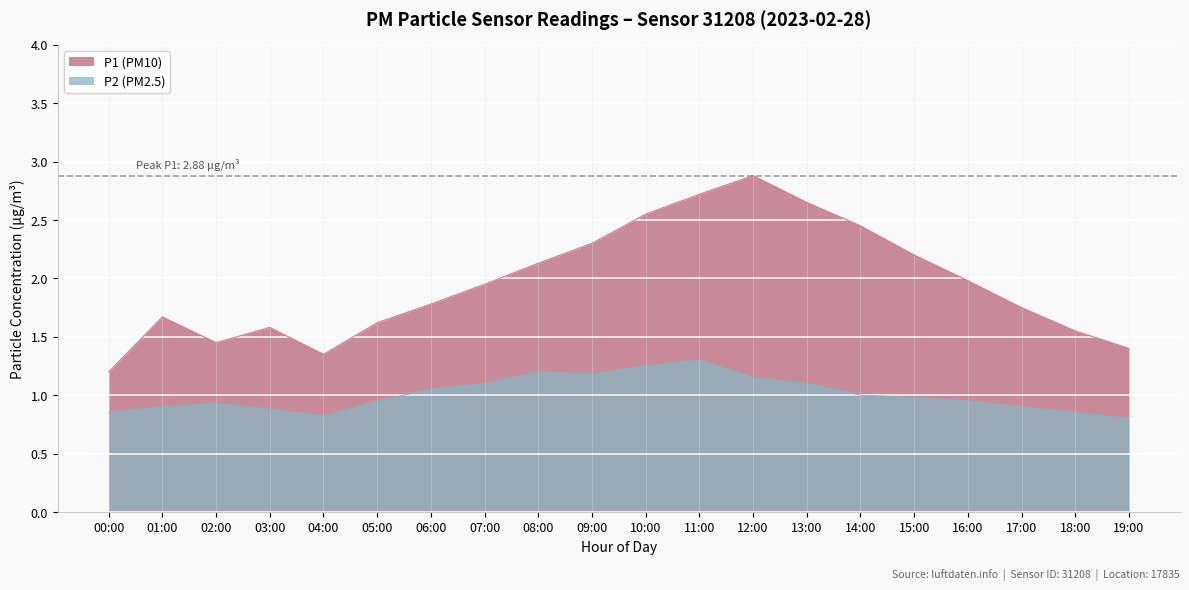

At 04:00, list the series in order from smallest to largest.

P2 (PM2.5), P1 (PM10)